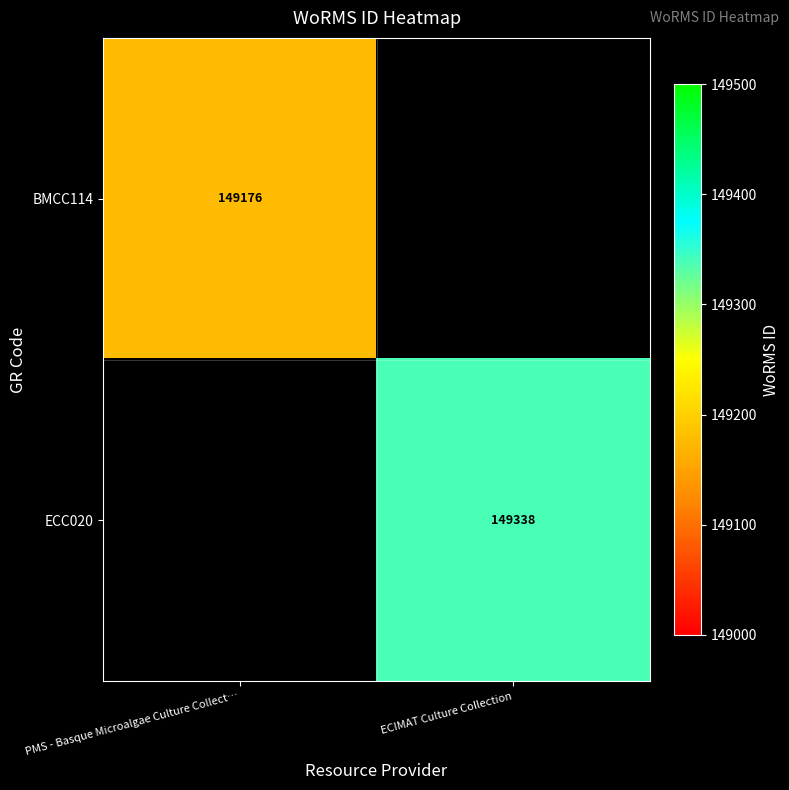

Which has a higher value, PMS - Basque Microalgae Culture Collect… or ECIMAT Culture Collection?

ECIMAT Culture Collection